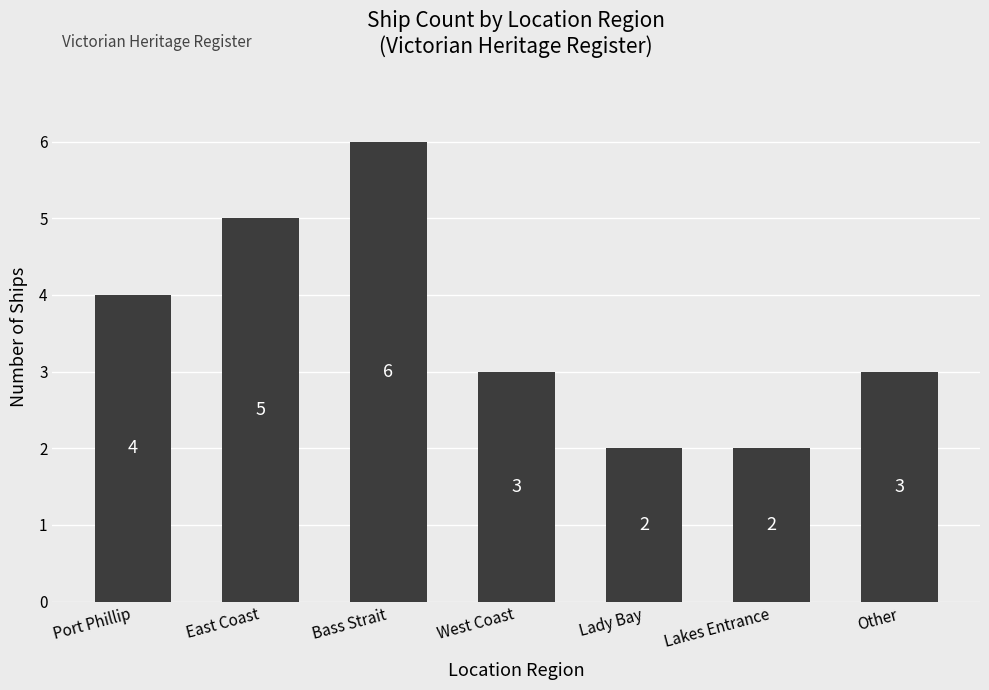

Where does the data first go above 3?

Port Phillip